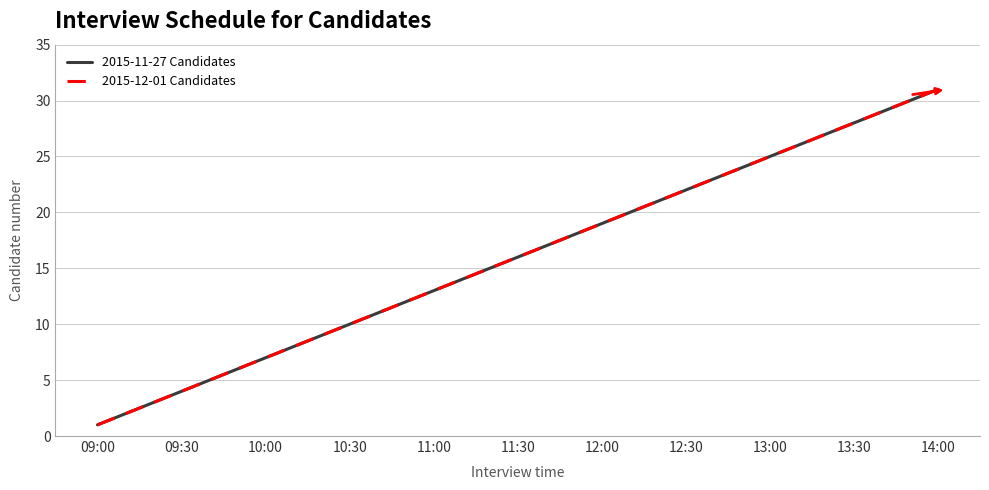

Is this an area chart (filled region under the line)?

No